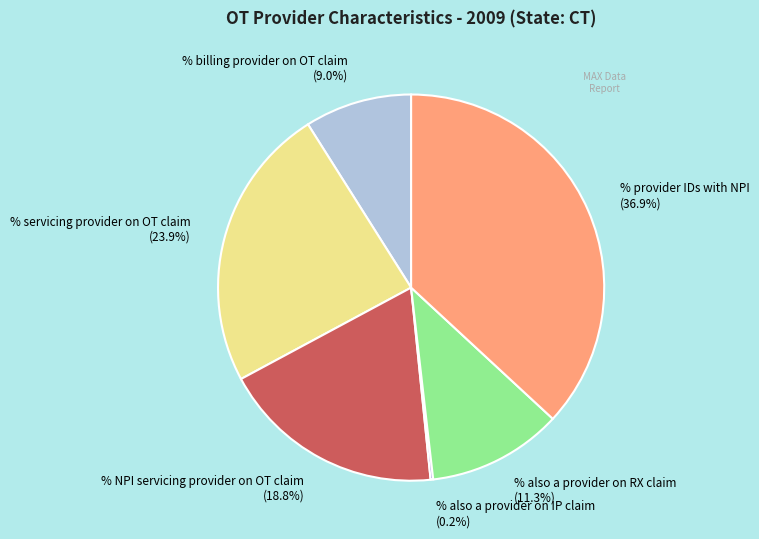

Is there any slice that represents more than half of the pie?

No